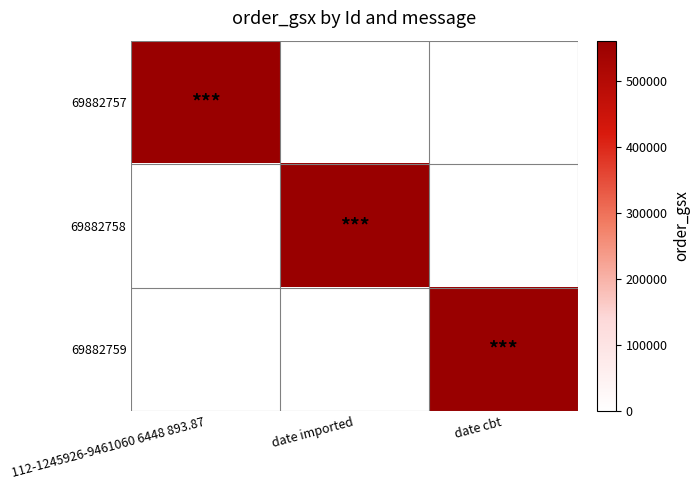

Count the number of categories in the chart.

3